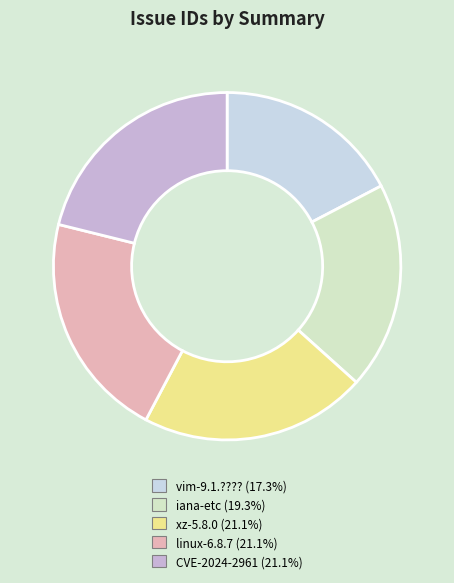

Rank the categories by value from highest to lowest.

CVE-2024-2961 in glibc-2.39, linux-6.8.7, xz-5.8.0 (wait for this release), iana-etc (Update before each release), vim-9.1.???? (Update before release)